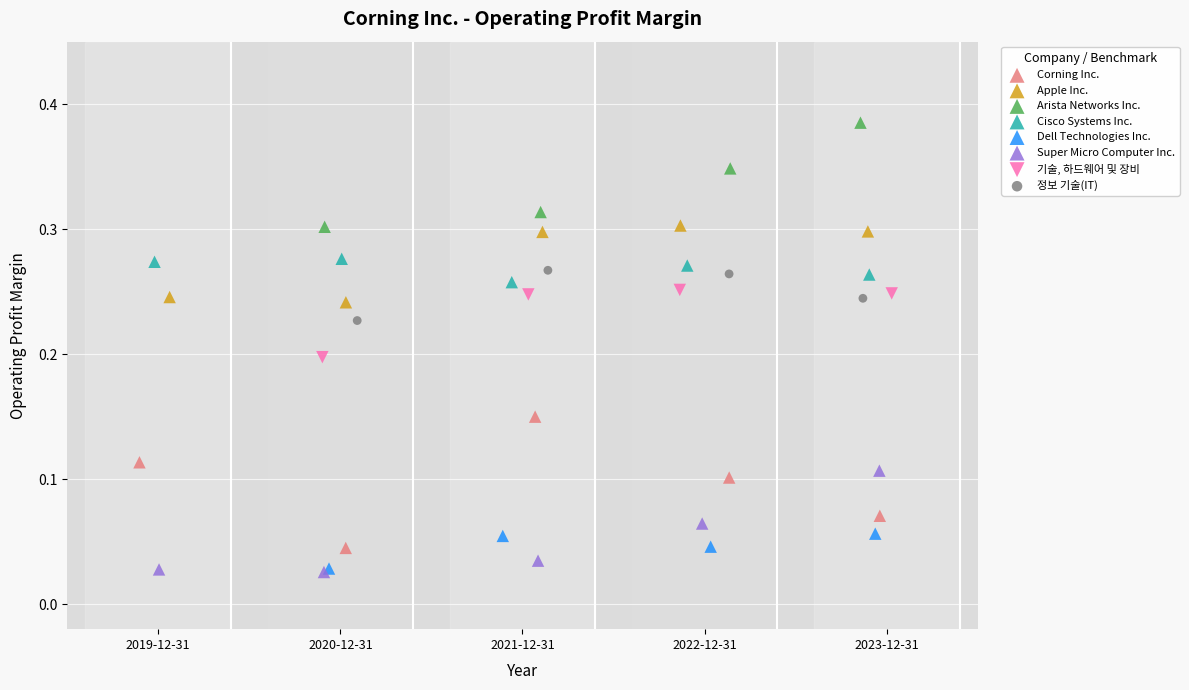

Which series reaches the maximum Y coordinate?

Arista Networks Inc.